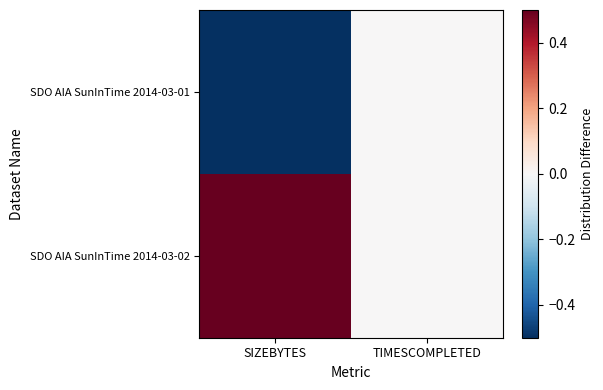

Between SIZEBYTES and TIMESCOMPLETED, which series saw the biggest shift?

SDO AIA SunInTime 2014-03-01